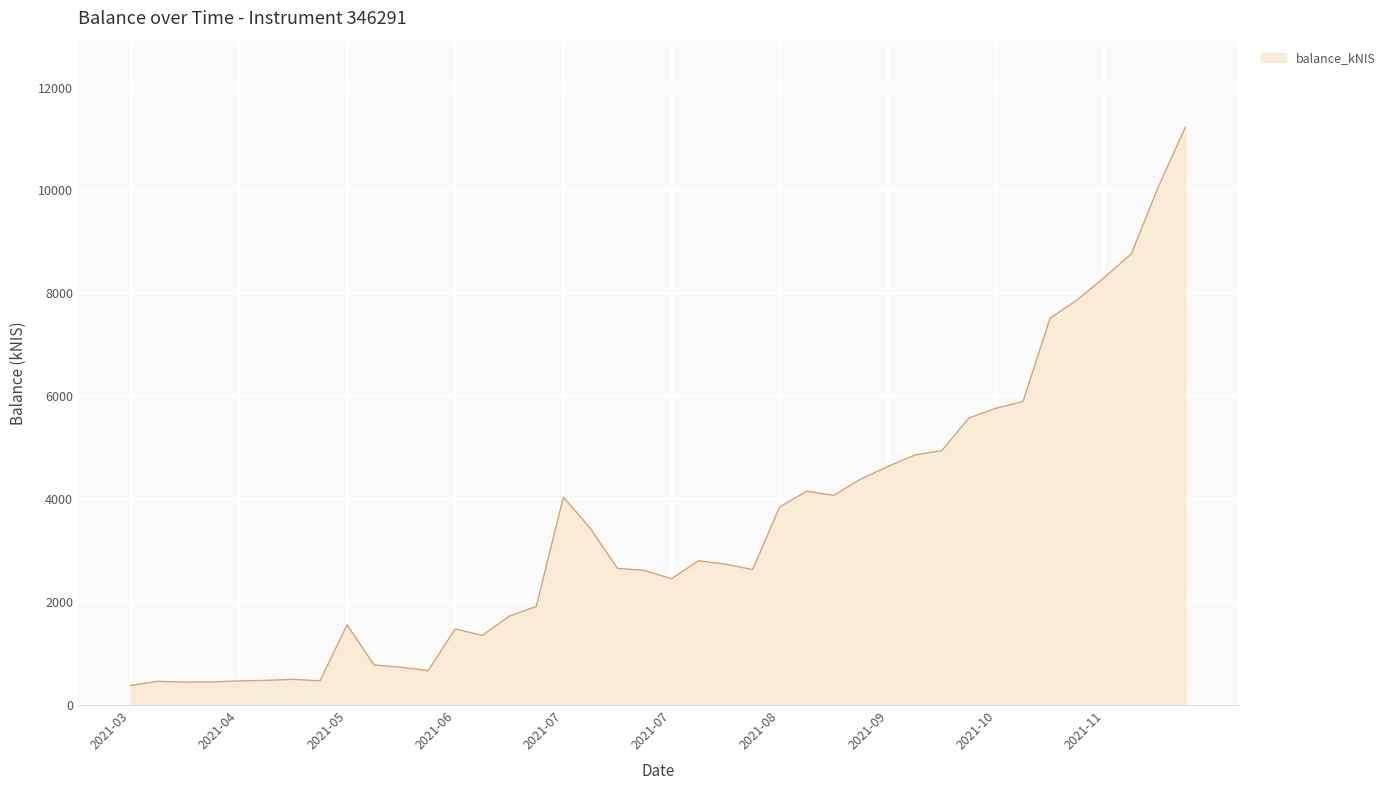

What is the sum of all values?

139166.5